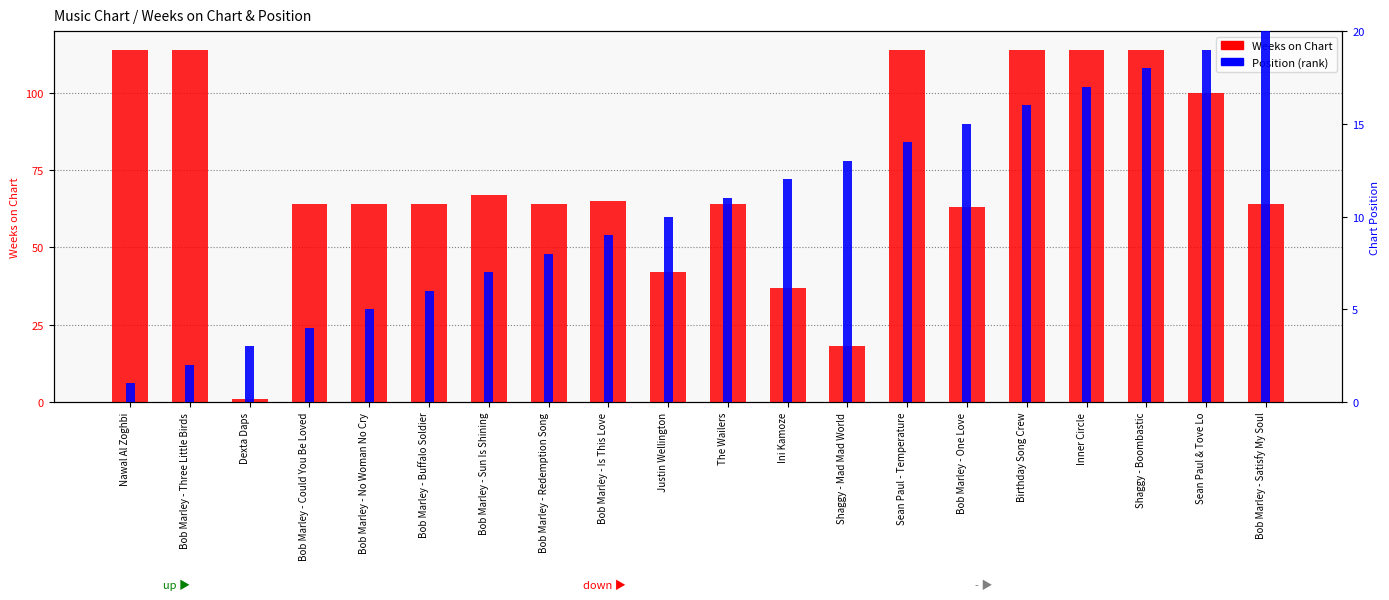

Are the bars horizontal?

No